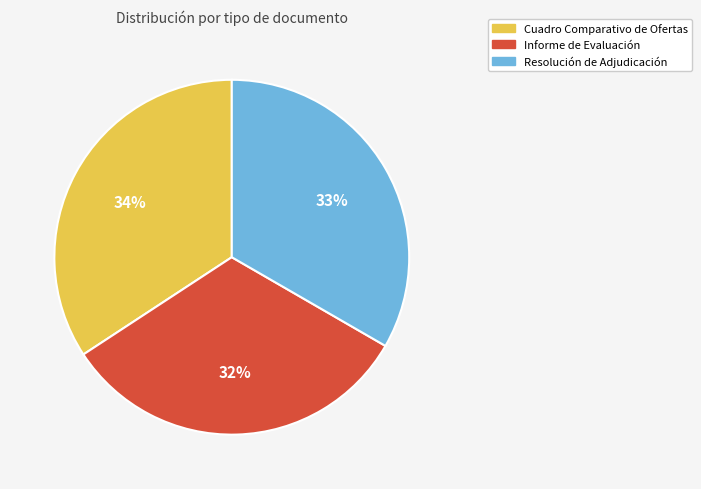

Rank the categories by value from lowest to highest.

Informe de Evaluación, Resolución de Adjudicación, Cuadro Comparativo de Ofertas